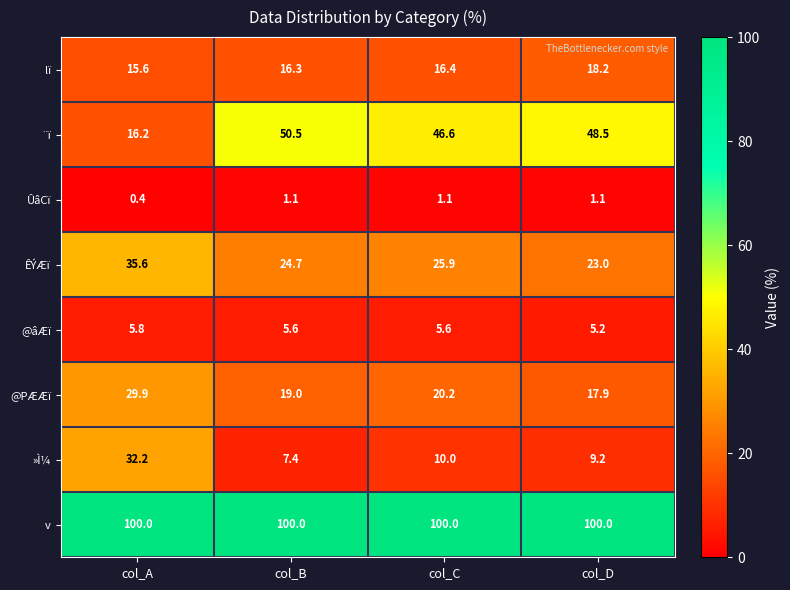

The lï series shows 18.2 at col_D. True or false?

True